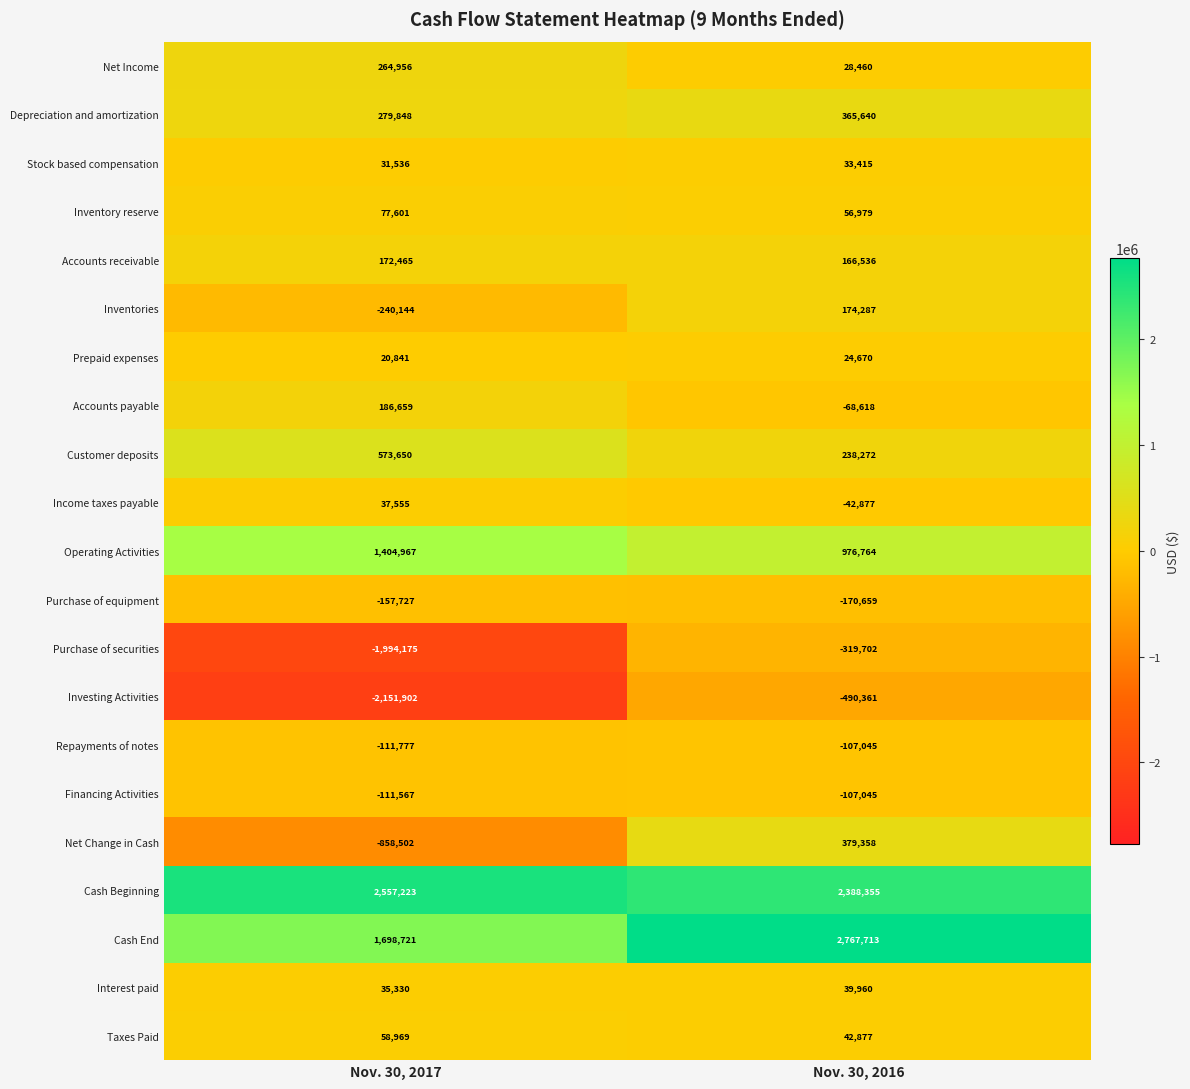

What is the sum of the Net Income values at Nov. 30, 2016 and Nov. 30, 2017?

293416